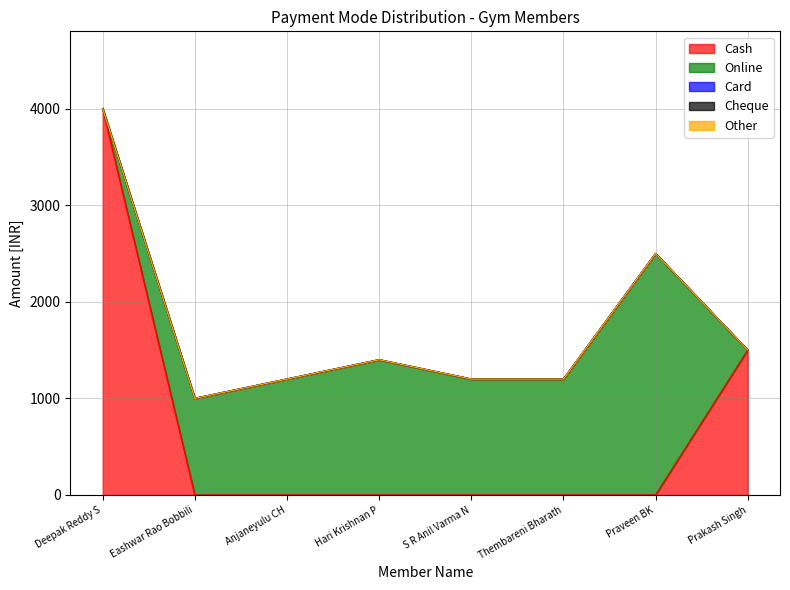

At which category does the chart reach its peak across all series?

Deepak Reddy S